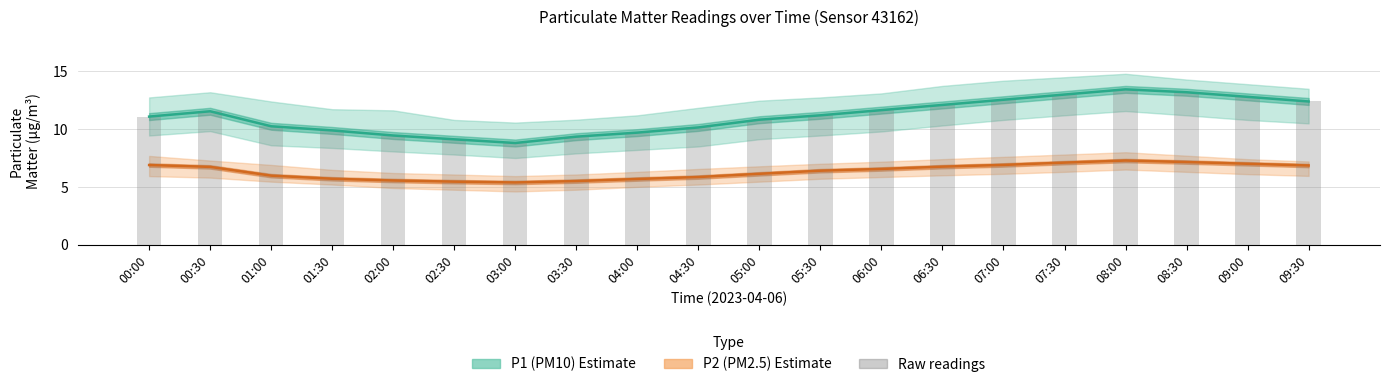

True or false: P1 (PM10) has a value of 9.4 at 02:00.

True